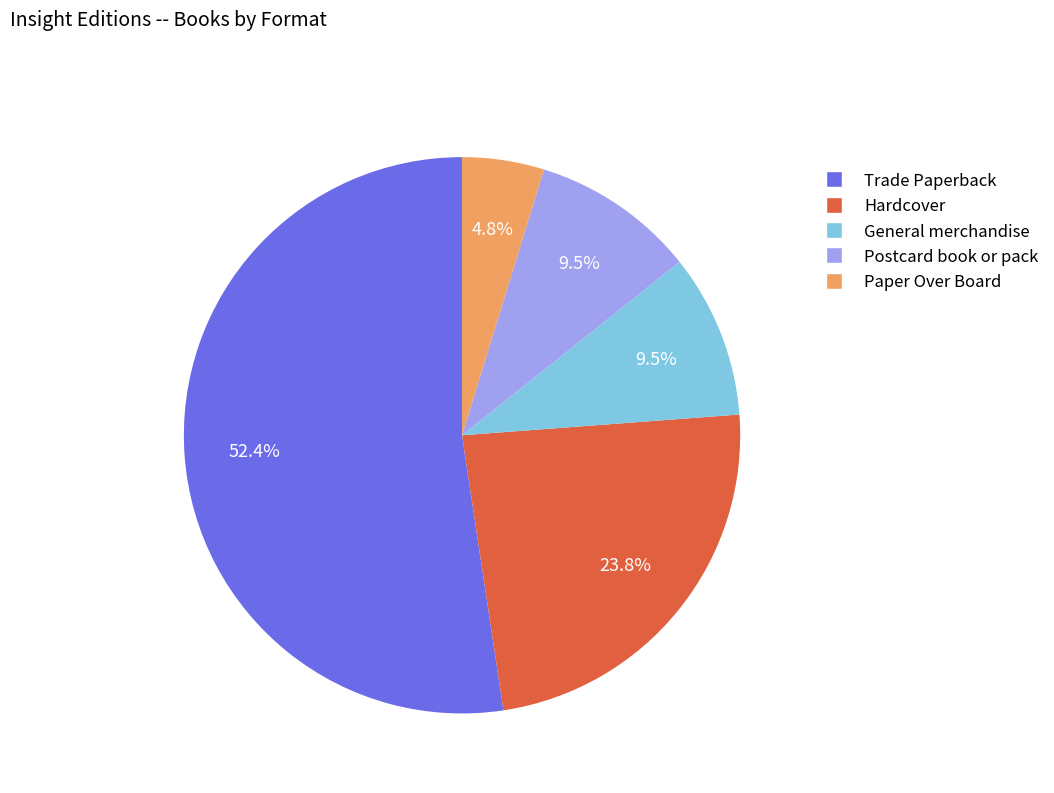

Does any single category account for the majority?

Yes